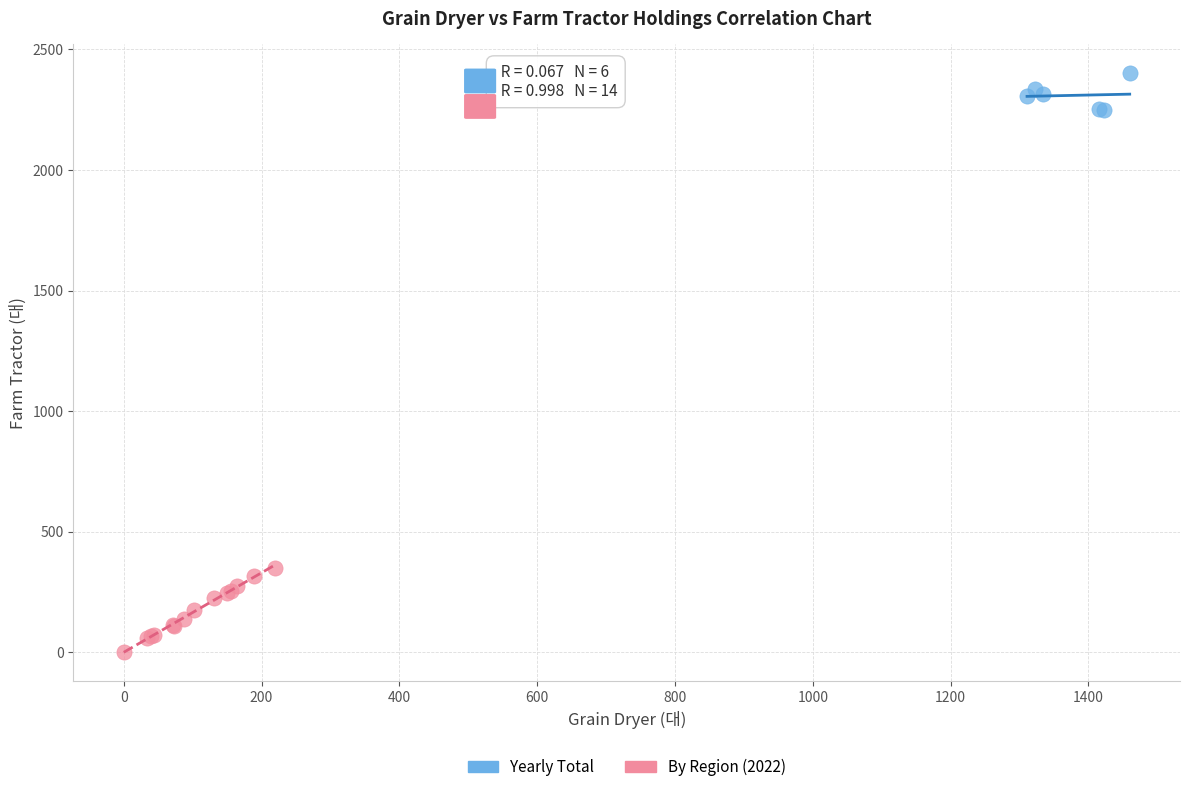

Which series has the largest Y range (max minus min)?

By Region (2022)